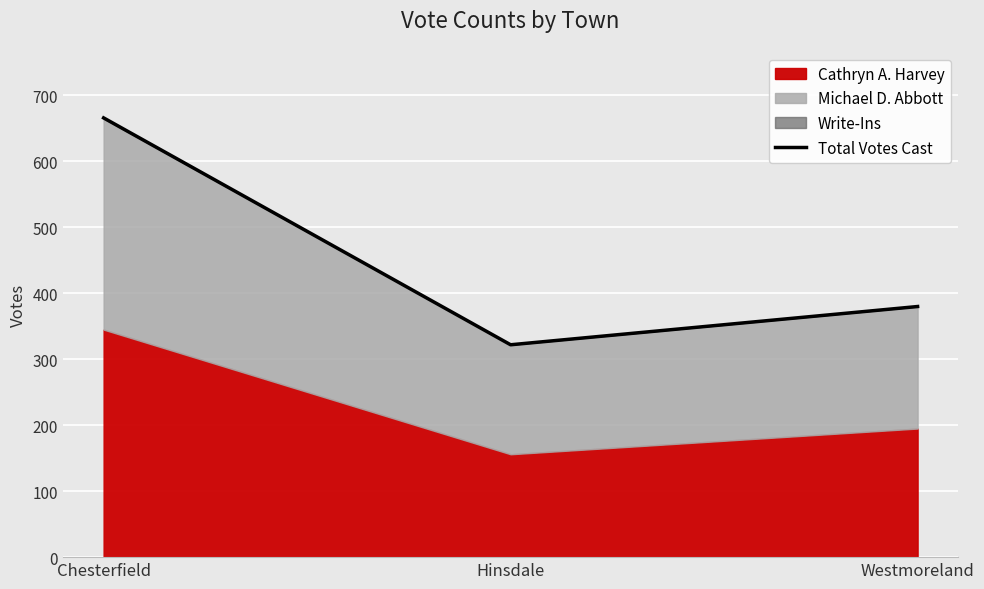

What is the smallest value displayed?

322